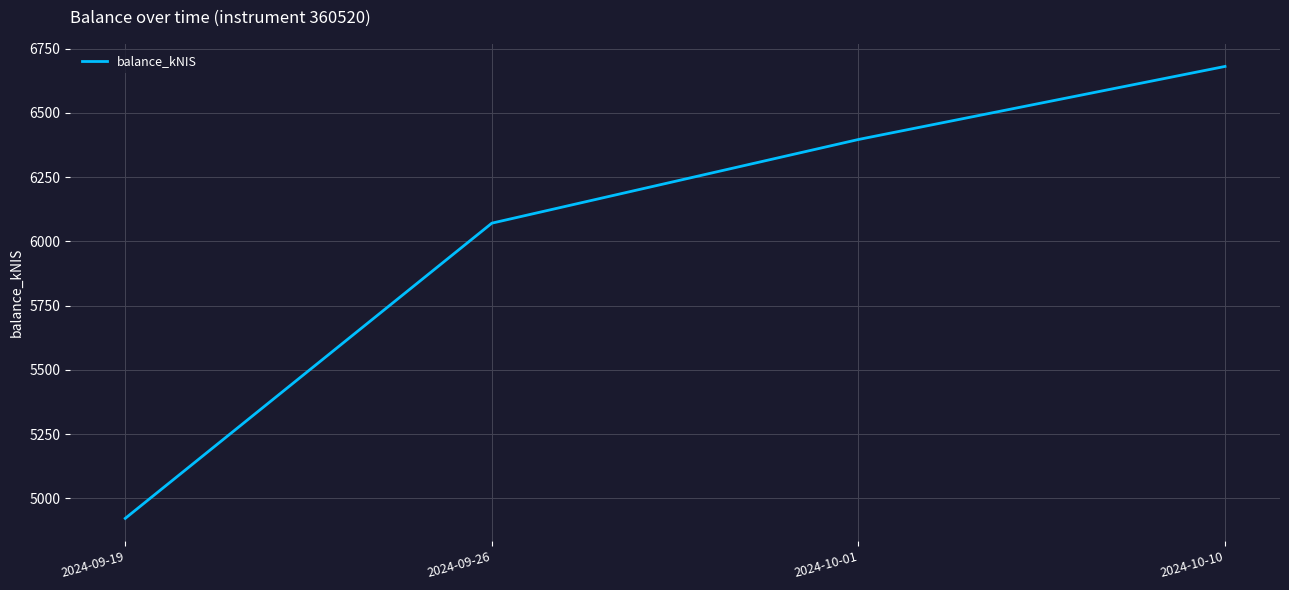

At which label is the value closest to 5801?

2024-09-26